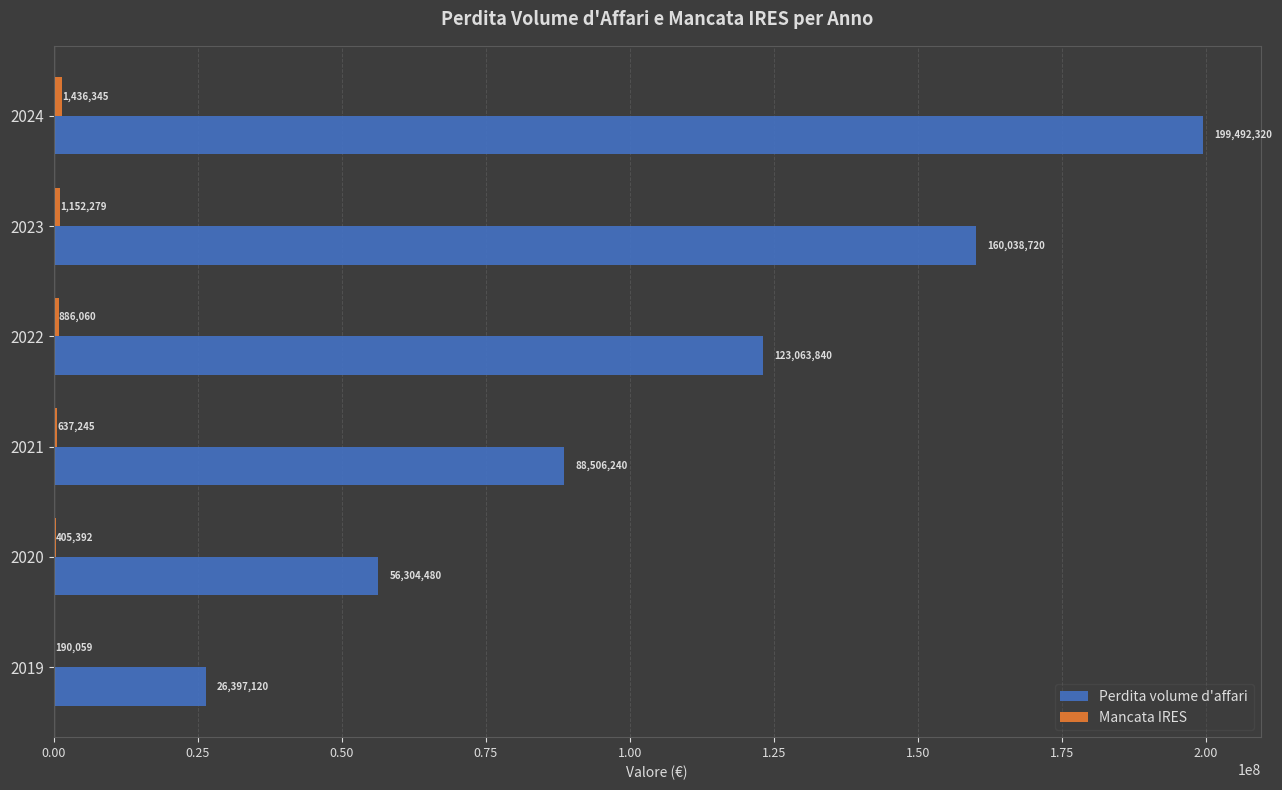

What is the highest value of the Perdita volume d'affari series?

199492320.0